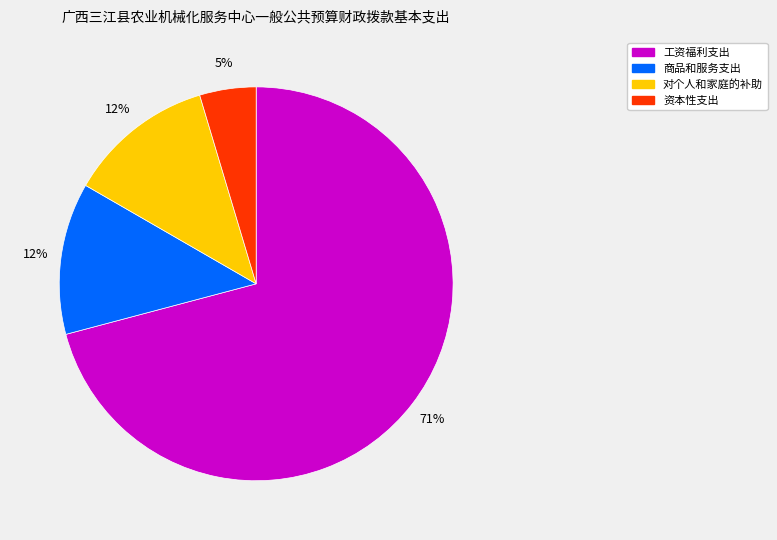

To the nearest percent, what is the average slice percentage?

25%